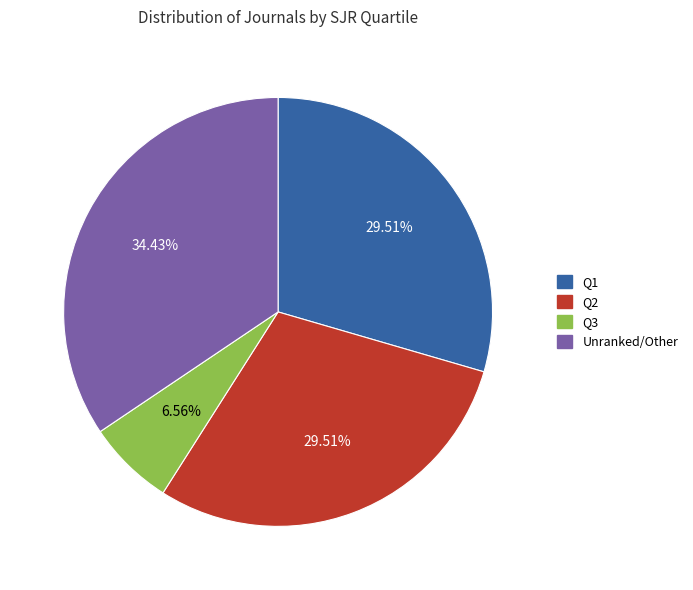

Does any single category account for the majority?

No